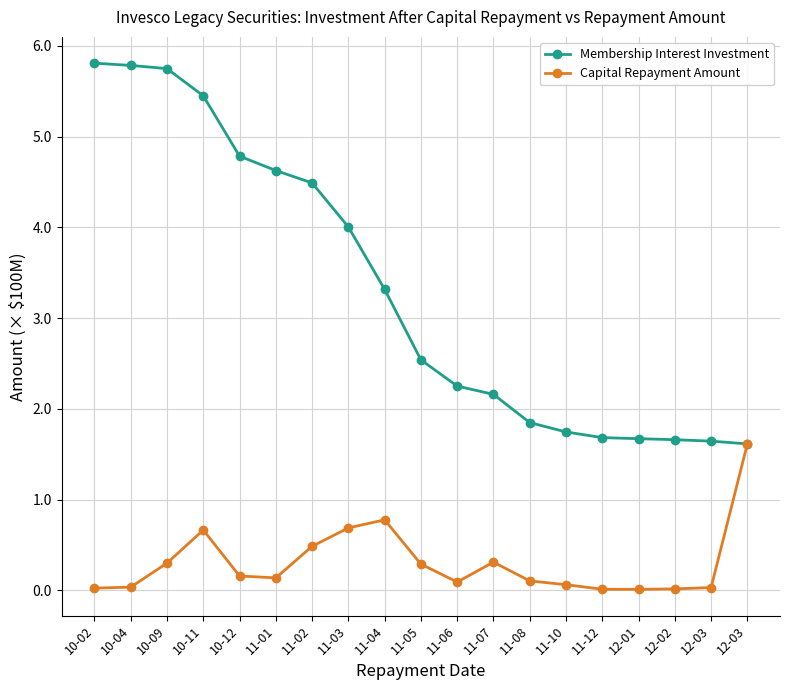

How many categories are shown in the chart?

19